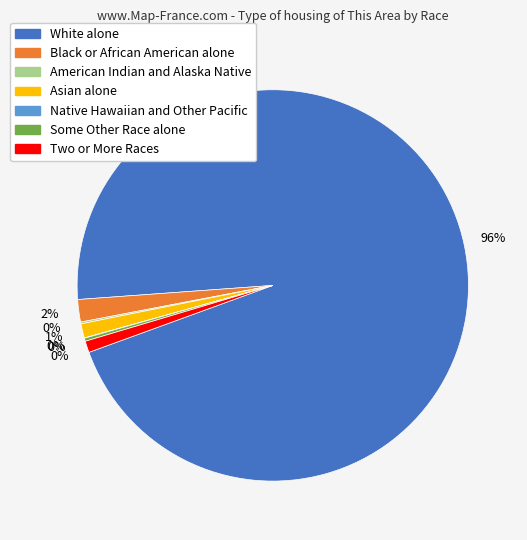

What is the majority slice?

White alone